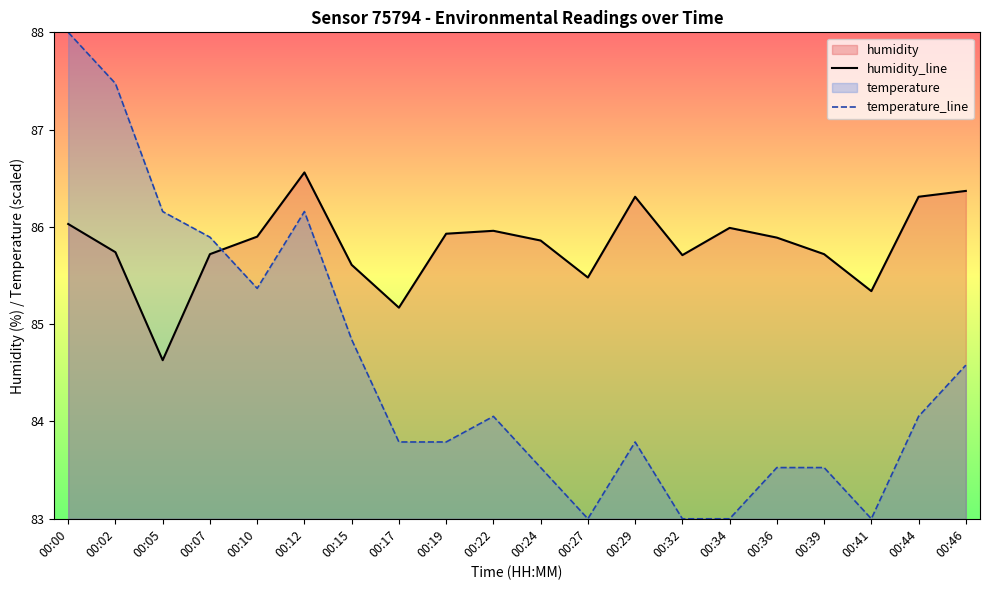

What is the sum of all temperature_line values?

1690.5